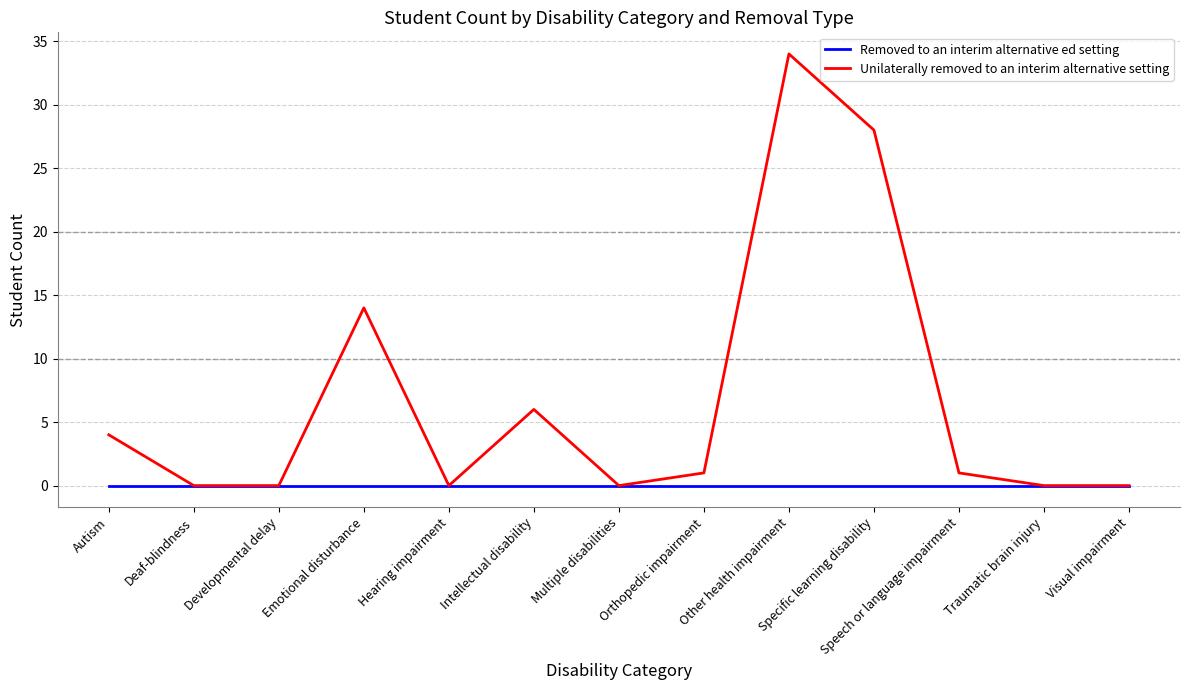

Reading left to right, transcribe all the data shown in this chart.

Removed to an interim alternative ed setting: 0	0	0	0	0	0	0	0	0	0	0	0	0
Unilaterally removed to an interim alternative setting: 4	0	0	14	0	6	0	1	34	28	1	0	0